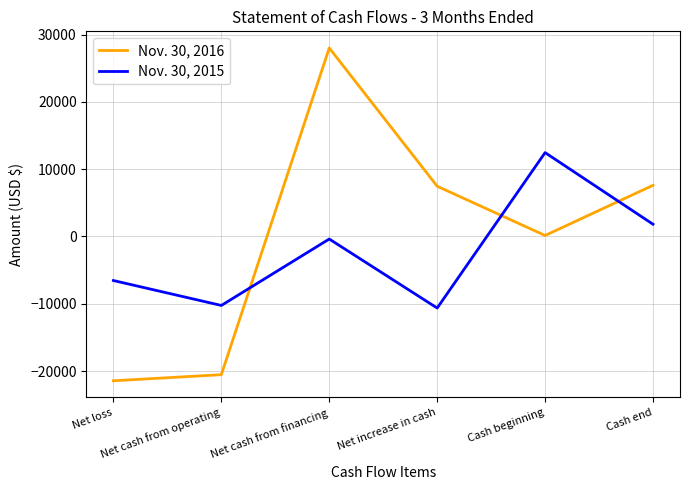

Does the chart have visible grid lines?

Yes